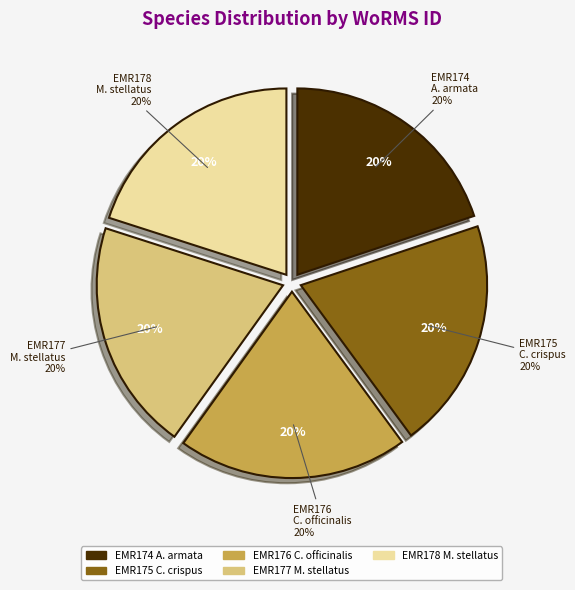

Which has a higher value, Mastocarpus stellatus (EMR177) or Asparagopsis armata?

Mastocarpus stellatus (EMR177)